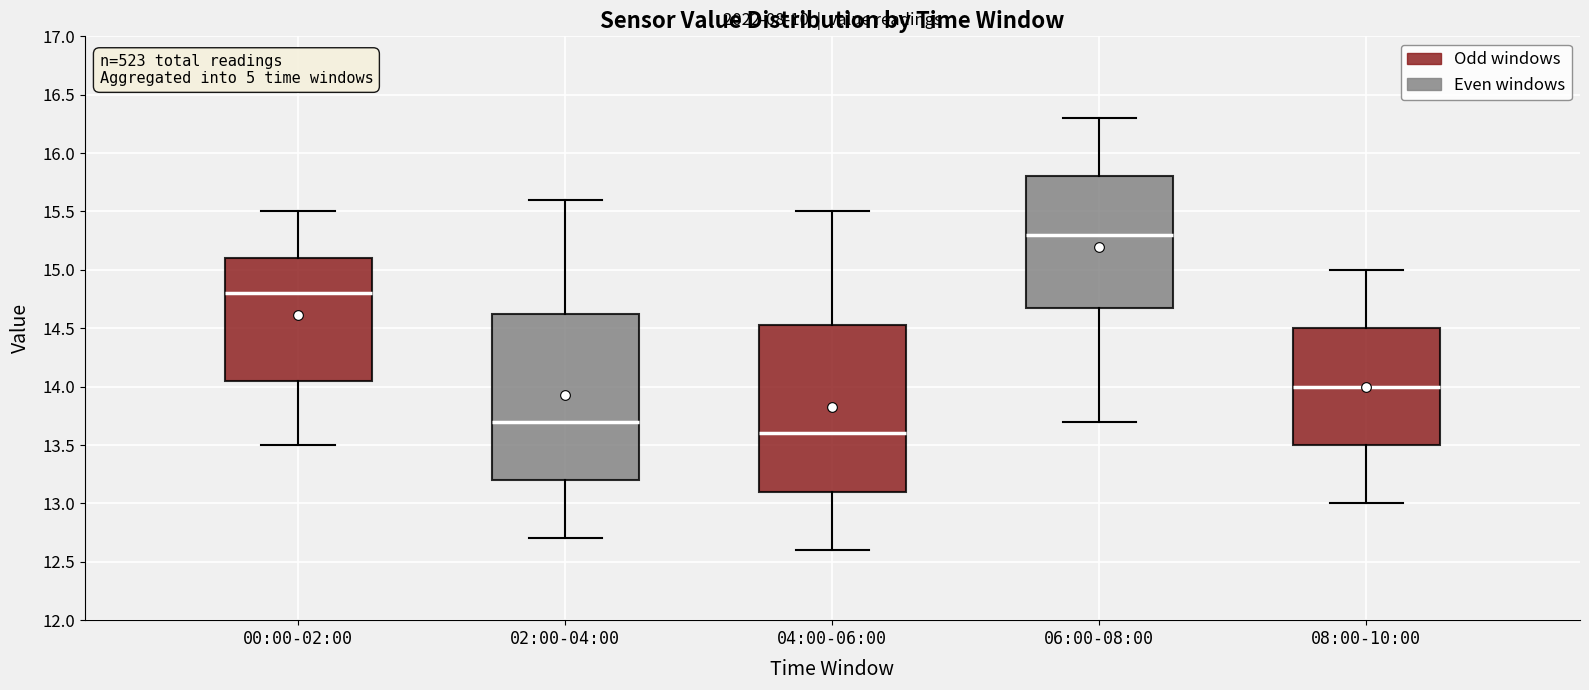

Where does the upper whisker of the box for 00:00-02:00 end on the y-axis? The values are not printed on the chart, so give them approximately, as read against the axis.

15.50